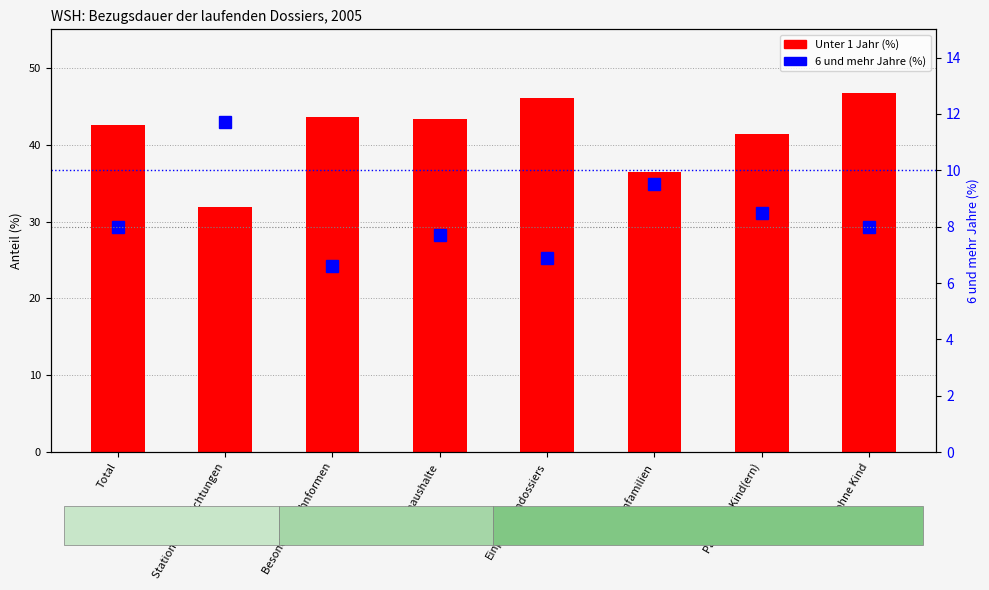

Which category has the highest value across all series?

Paare ohne Kind